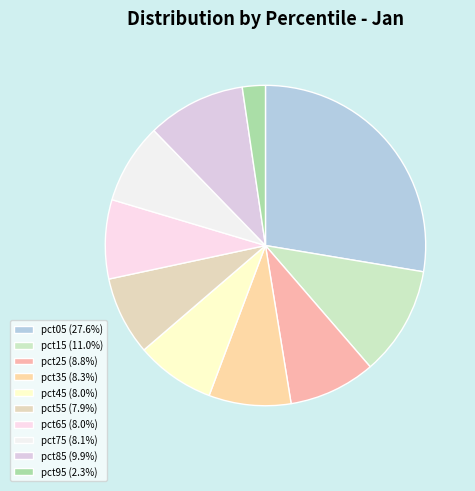

Which slice is the largest?

pct05